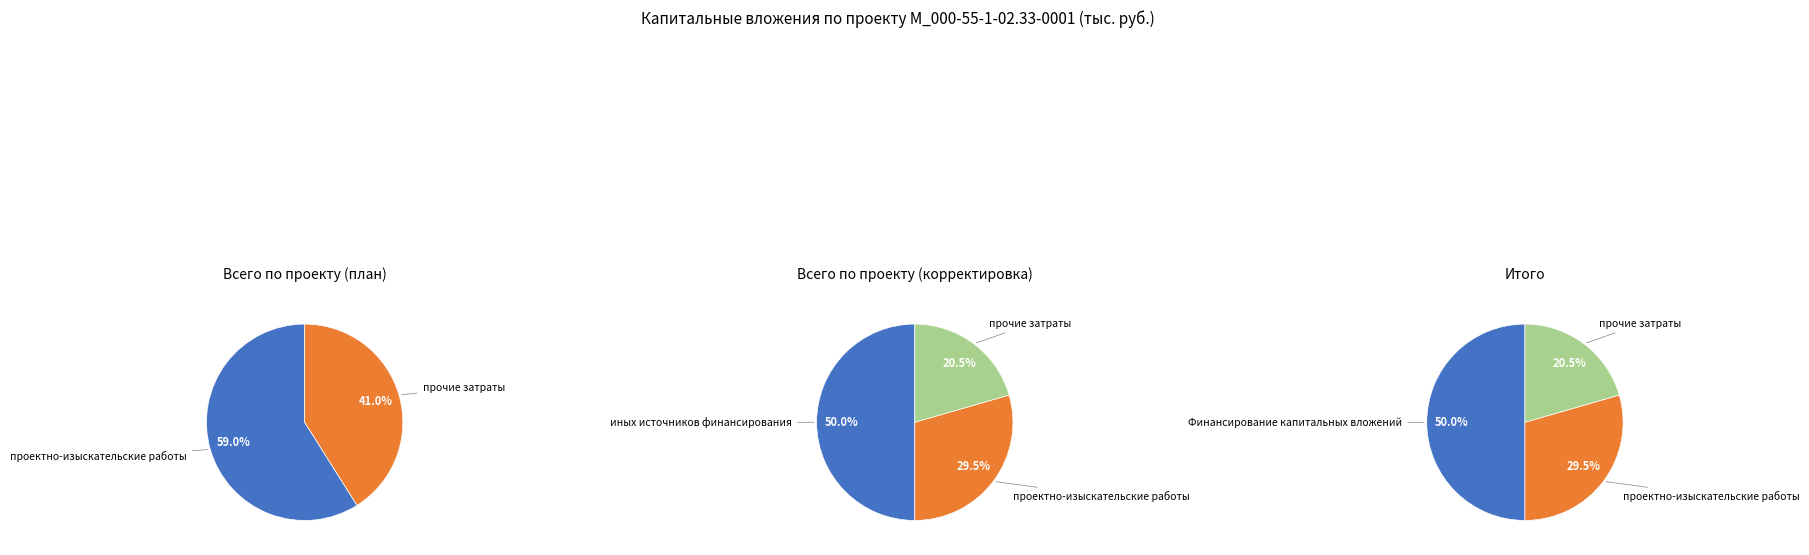

How many slices are in this pie chart?

4